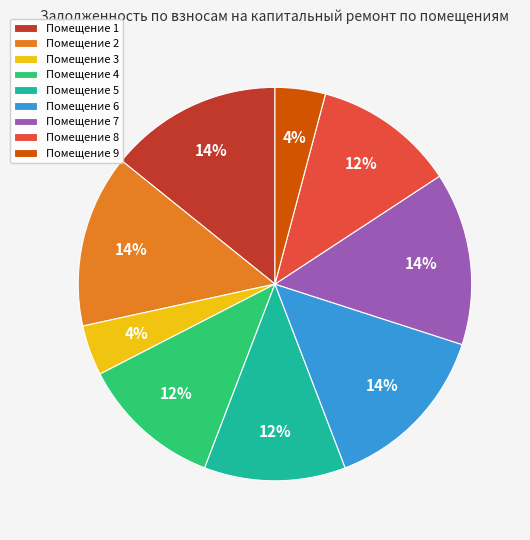

To the nearest percent, what is the difference between the largest and smallest slice percentages?

10%